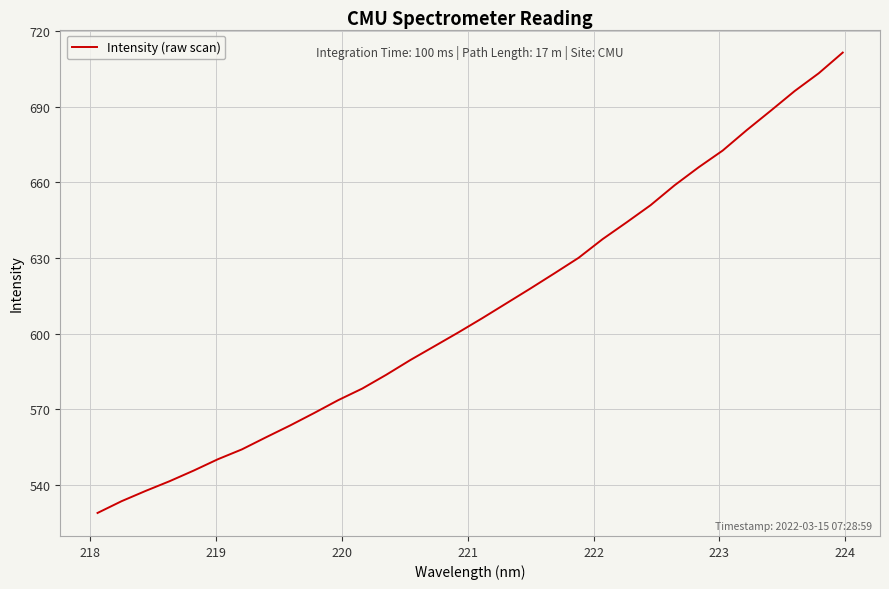

What is the smallest value displayed?

528.9